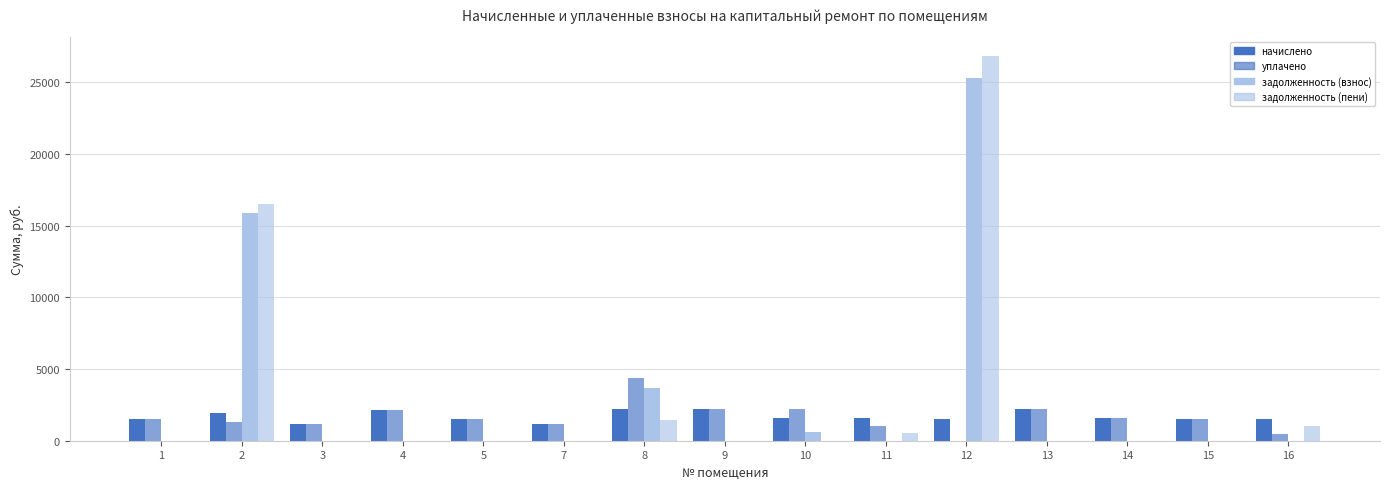

What value does the начислено series have at 7?

1136.5